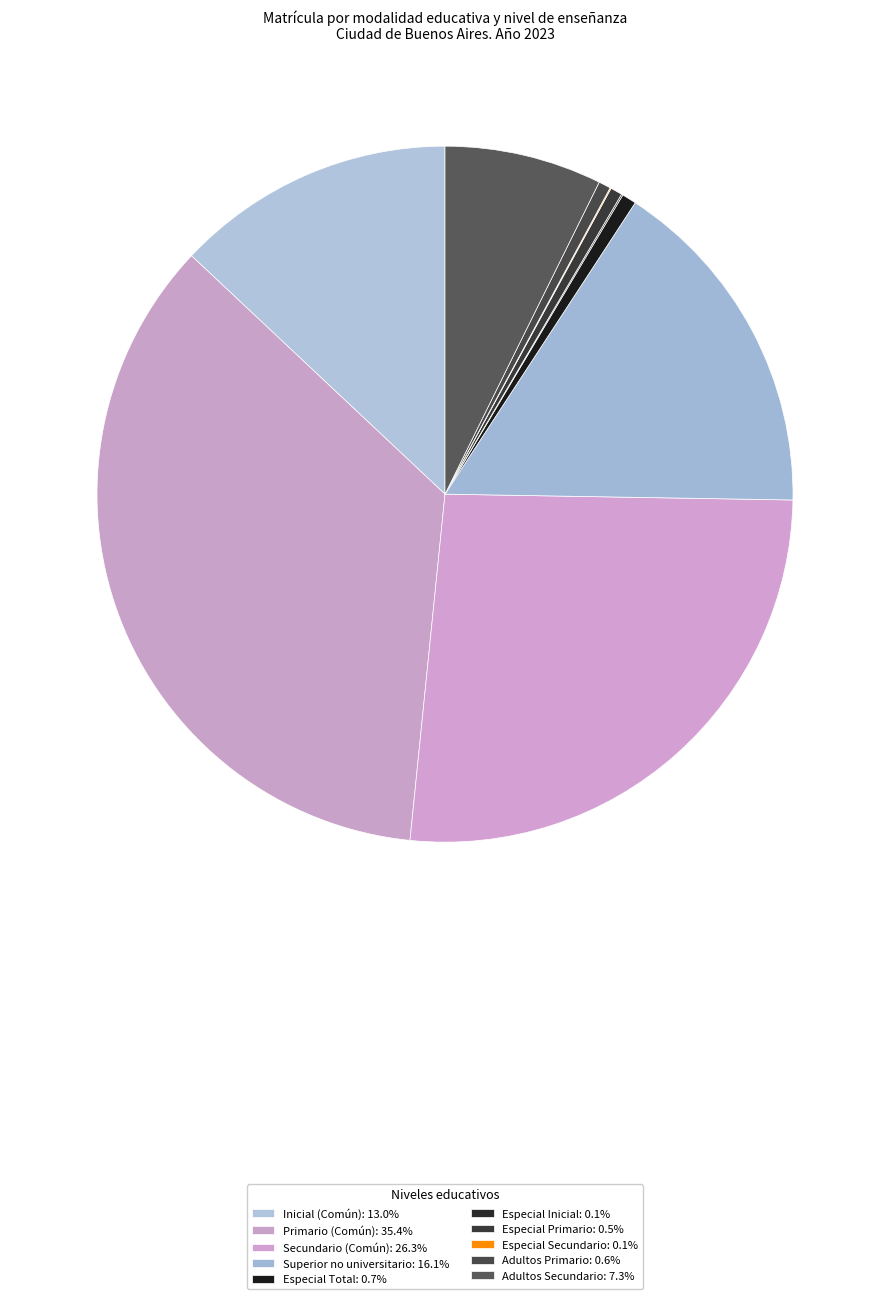

What is the change in value from Inicial (Común) to Especial Secundario?

-99494